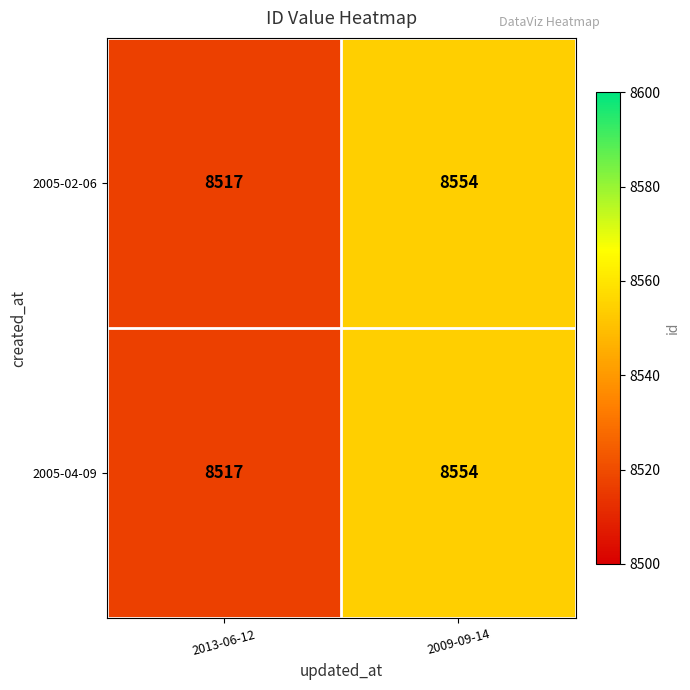

List the labels in order of 2005-04-09 value, largest first.

2009-09-14, 2013-06-12